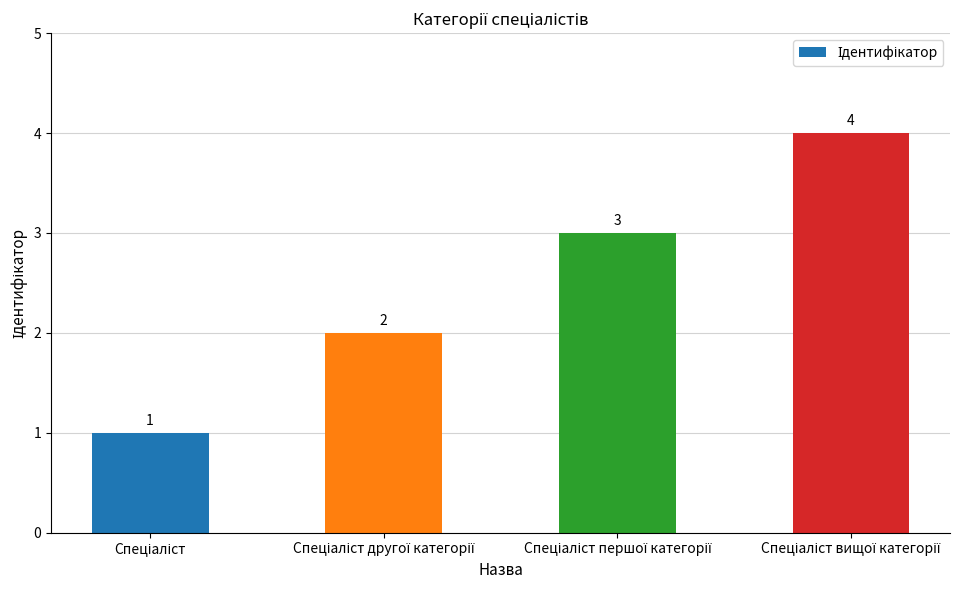

How many values are between 2 and 4?

3